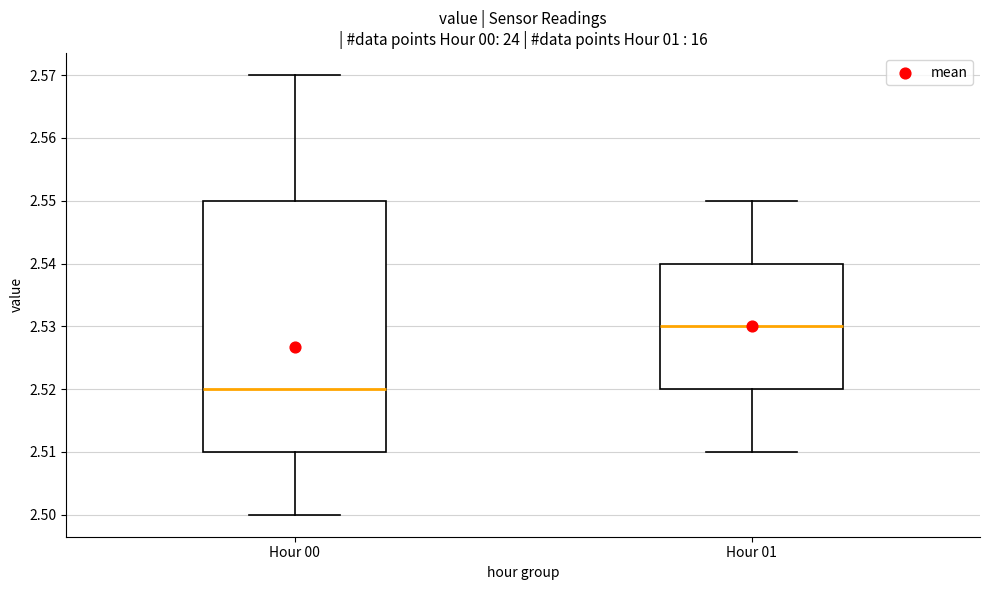

Which box has the highest median line?

Hour 01